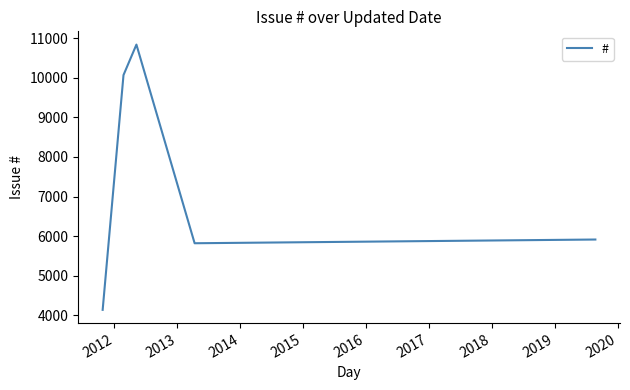

True or false: the data has more than 0 interior local peaks.

True